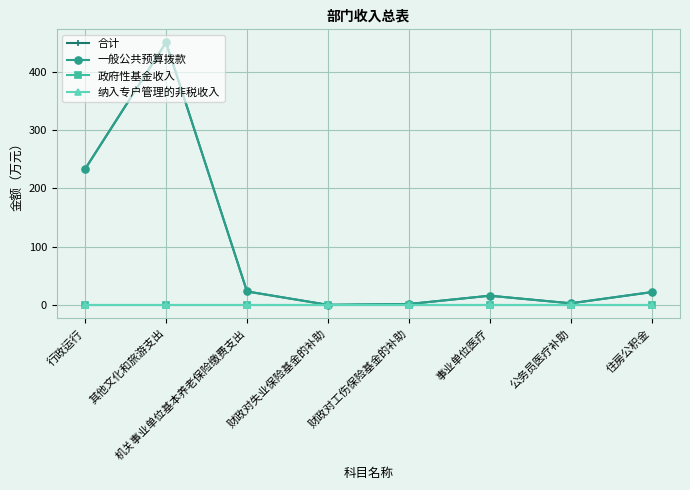

Does the chart have visible grid lines?

Yes